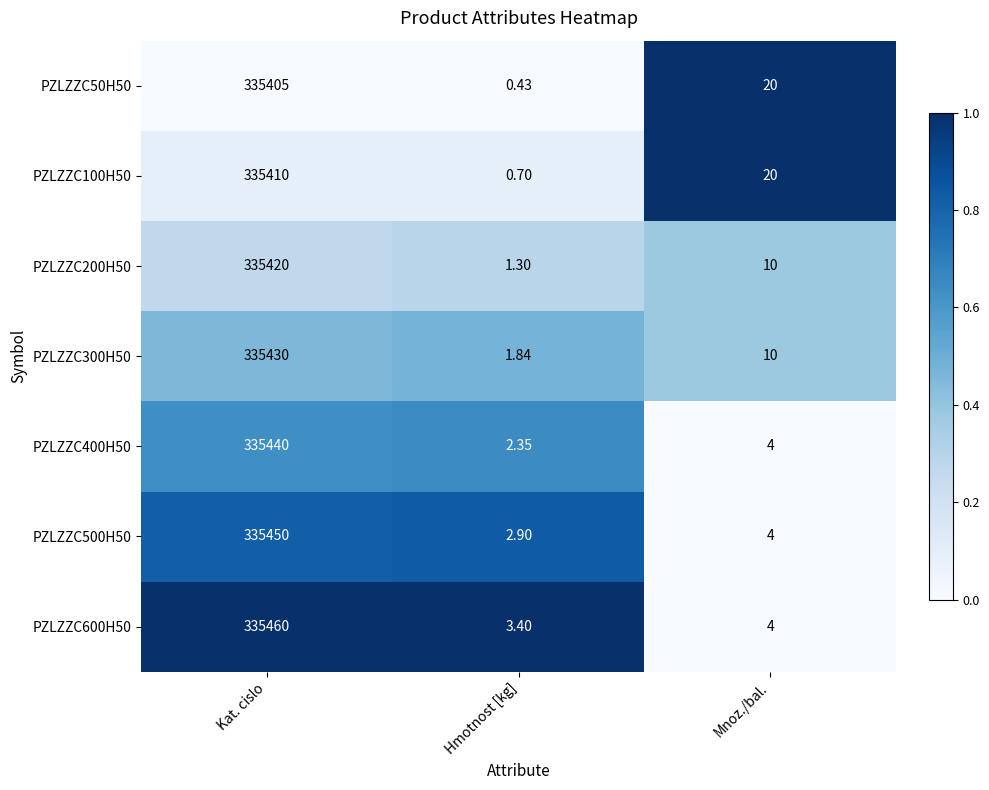

Rank the categories by PZLZZC500H50 value from highest to lowest.

Kat. cislo, Mnoz./bal., Hmotnost [kg]